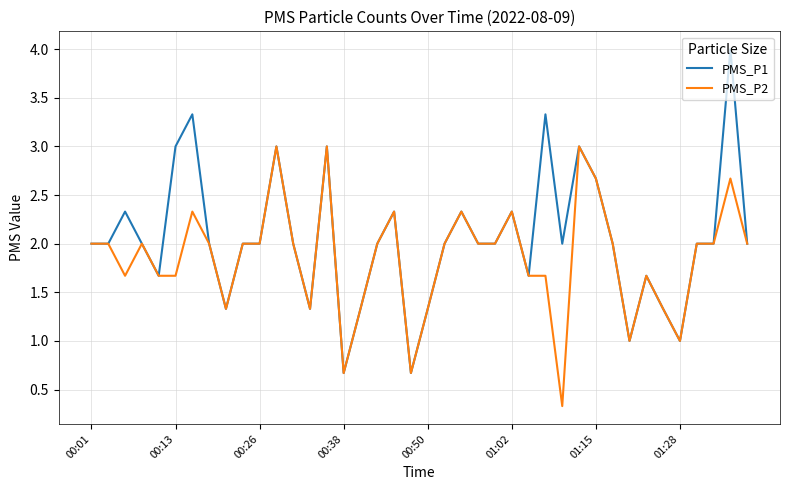

Which series has the largest range (max minus min)?

PMS_P1